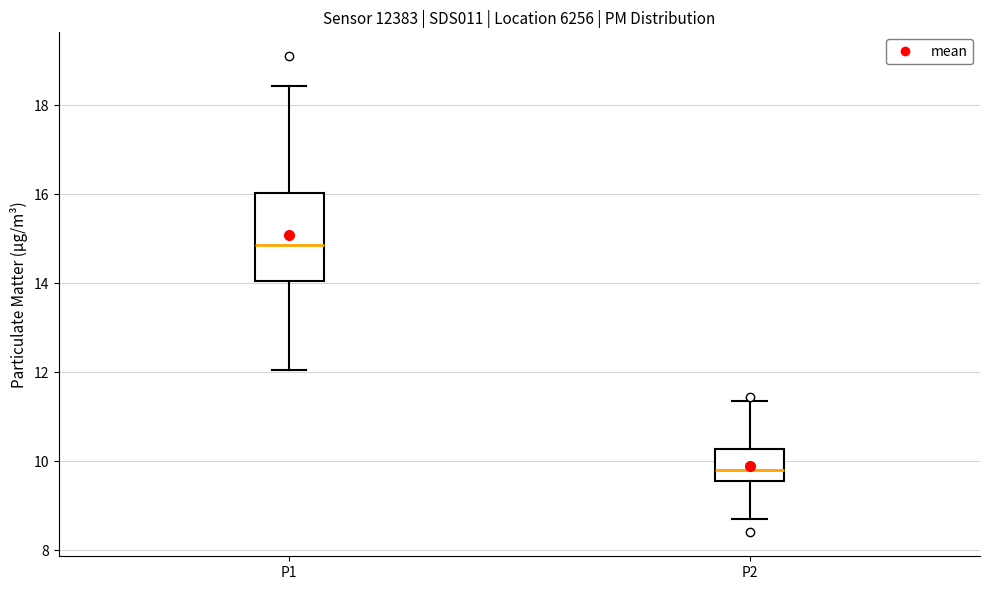

Reading left to right, read every box against the y-axis: the position of its median line, the range the box covers, and the ends of its whiskers. The values are not printed on the chart, so give them approximately, as read against the axis.

P1: median 14.8, box 14.0 to 16.0, whiskers 12.0 to 18.4
P2: median 9.8, box 9.6 to 10.2, whiskers 8.8 to 11.4